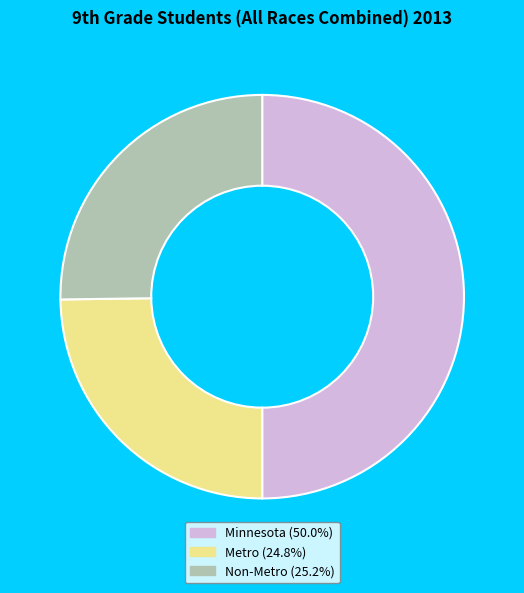

Which has a higher value, Metro or Minnesota?

Minnesota